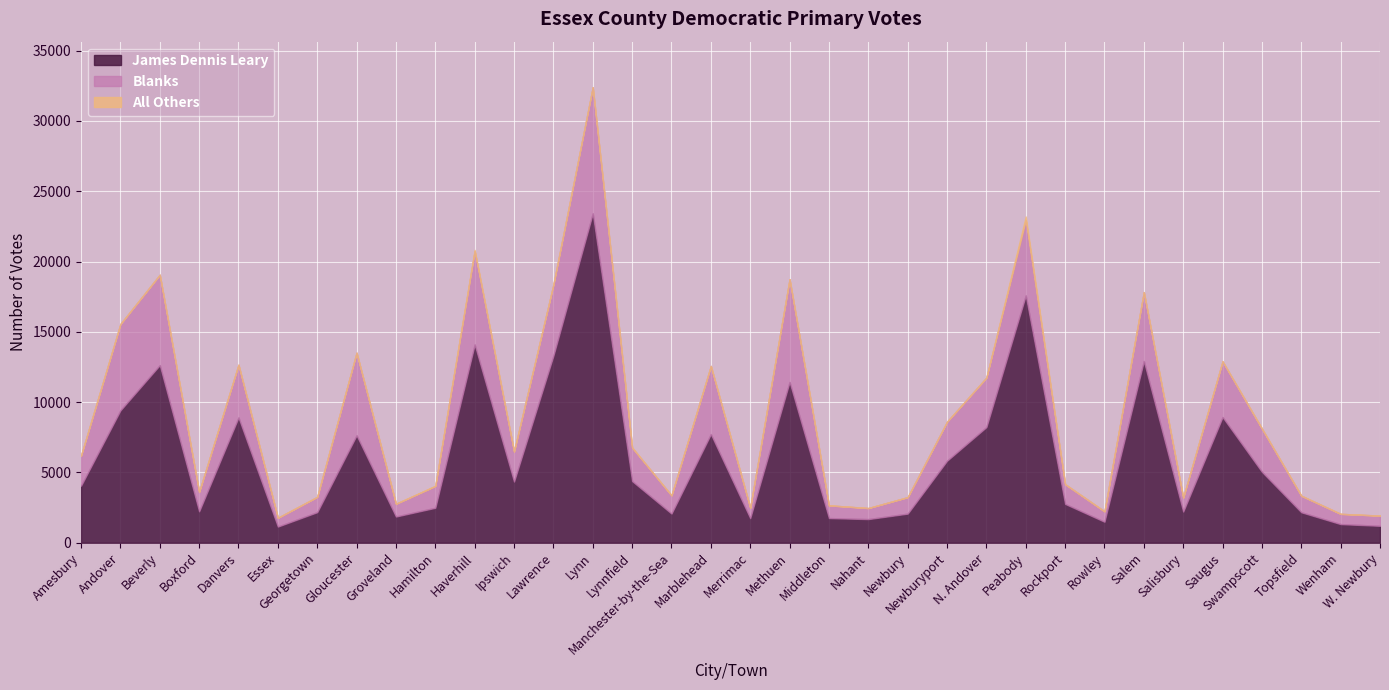

Between Beverly and W. Newbury, which series saw the biggest shift?

James Dennis Leary